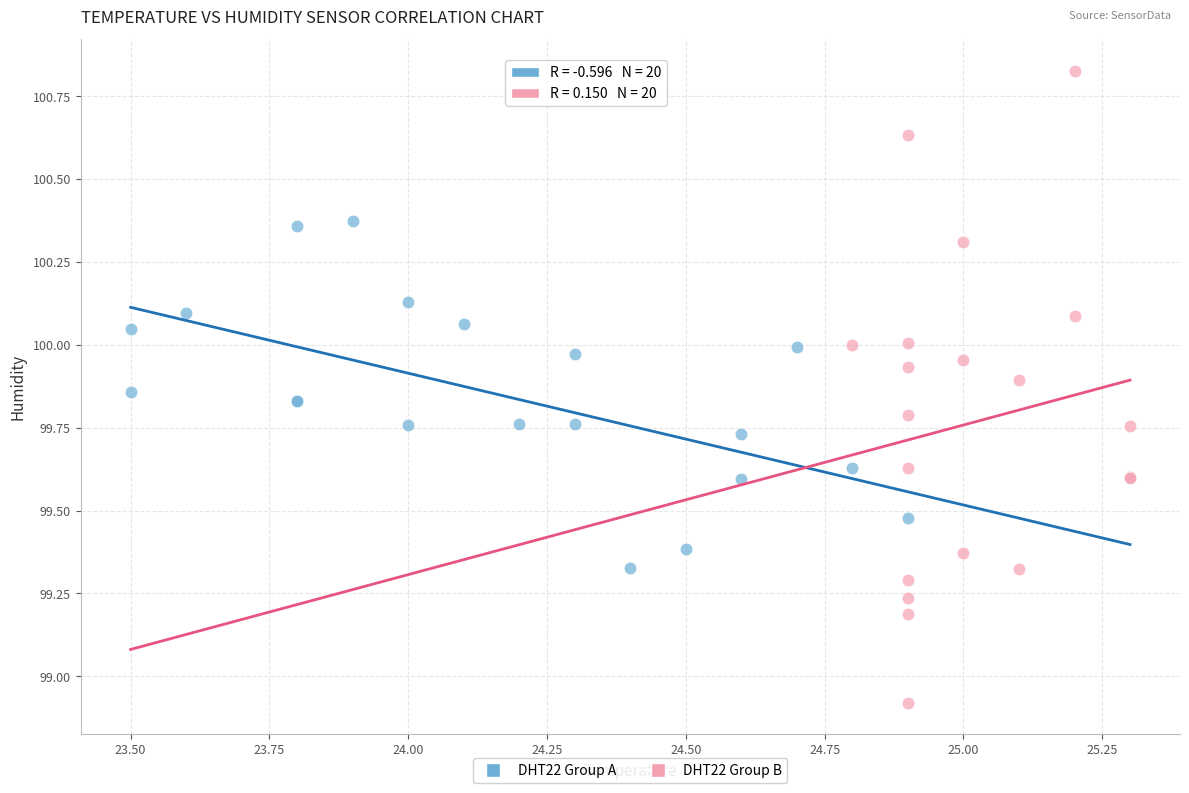

What are all the series names shown in the legend?

DHT22 Group A, DHT22 Group B